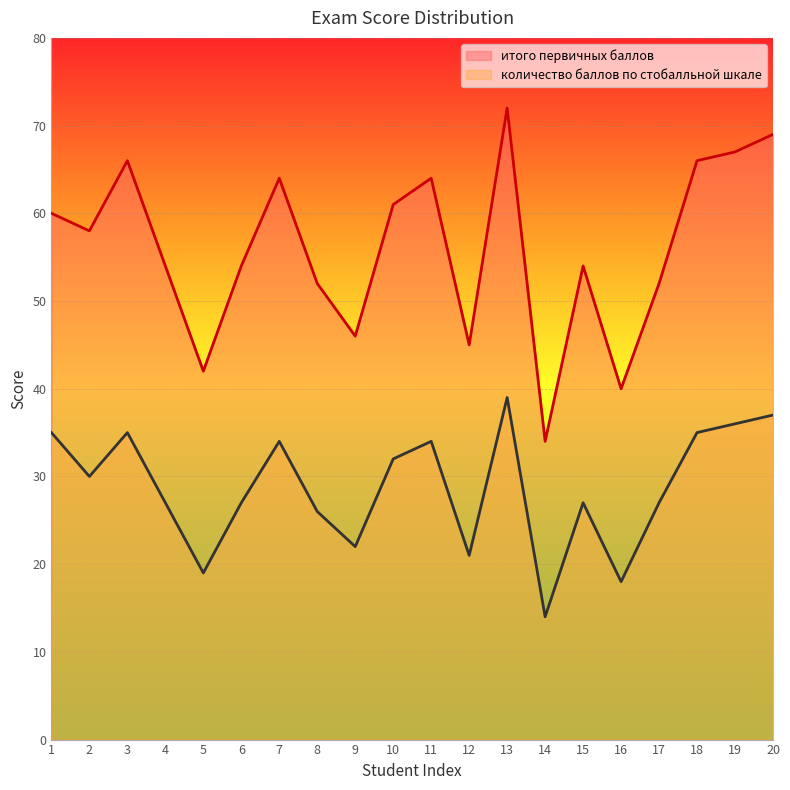

Reading left to right, transcribe all the data shown in this chart.

итого первичных баллов: 1=60	2=58	3=66	4=54	5=42	6=54	7=64	8=52	9=46	10=61	11=64	12=45	13=72	14=34	15=54	16=40	17=52	18=66	19=67	20=69
количество баллов по стобалльной шкале: 1=35	2=30	3=35	4=27	5=19	6=27	7=34	8=26	9=22	10=32	11=34	12=21	13=39	14=14	15=27	16=18	17=27	18=35	19=36	20=37